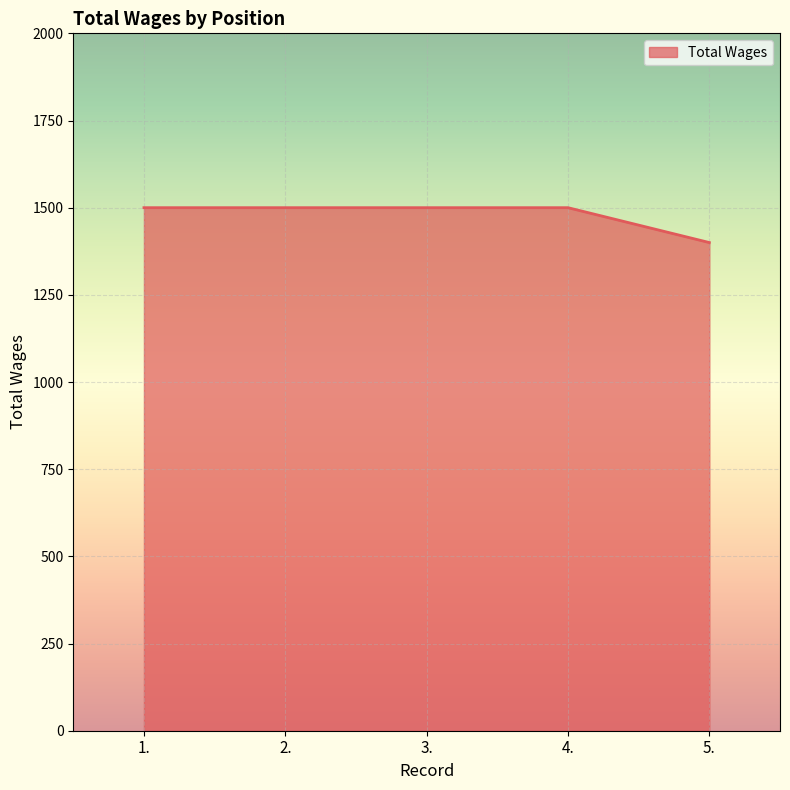

True or false: there are more than 2 points higher than both neighbors.

False